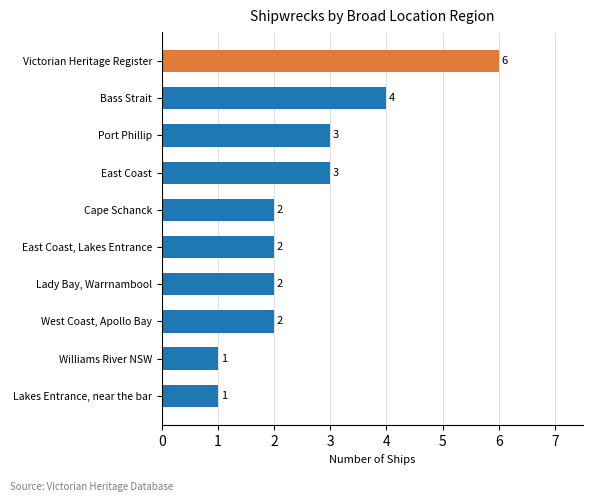

What is the maximum value shown in the chart?

6